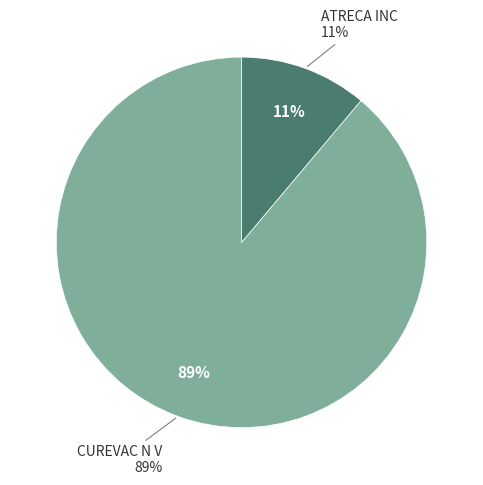

Which slice is the smallest?

ATRECA INC